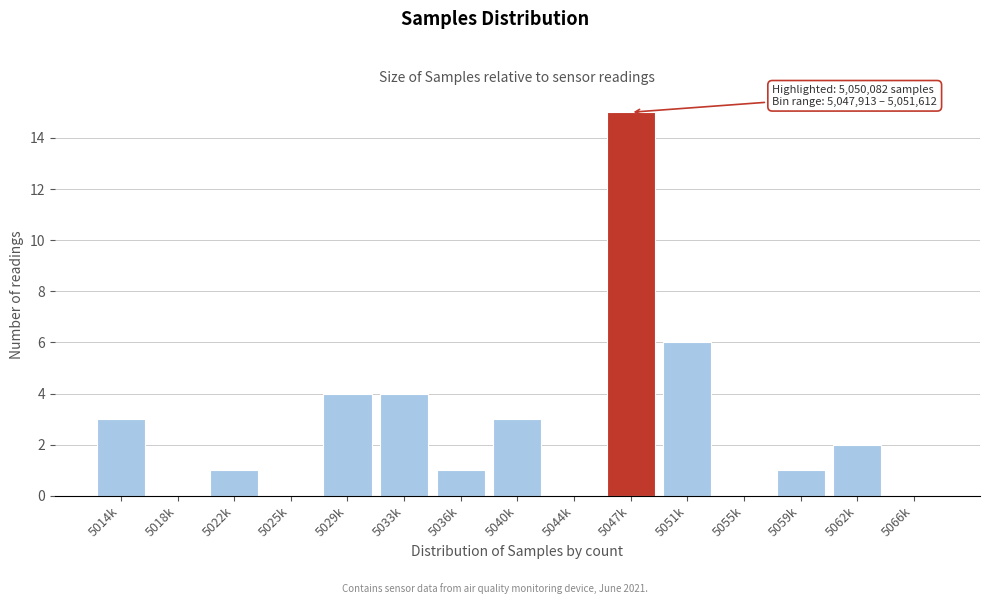

Reading left to right, transcribe all the data shown in this chart.

5014k=3	5018k=0	5022k=1	5025k=0	5029k=4	5033k=4	5036k=1	5040k=3	5044k=0	5047k=15	5051k=6	5055k=0	5059k=1	5062k=2	5066k=0